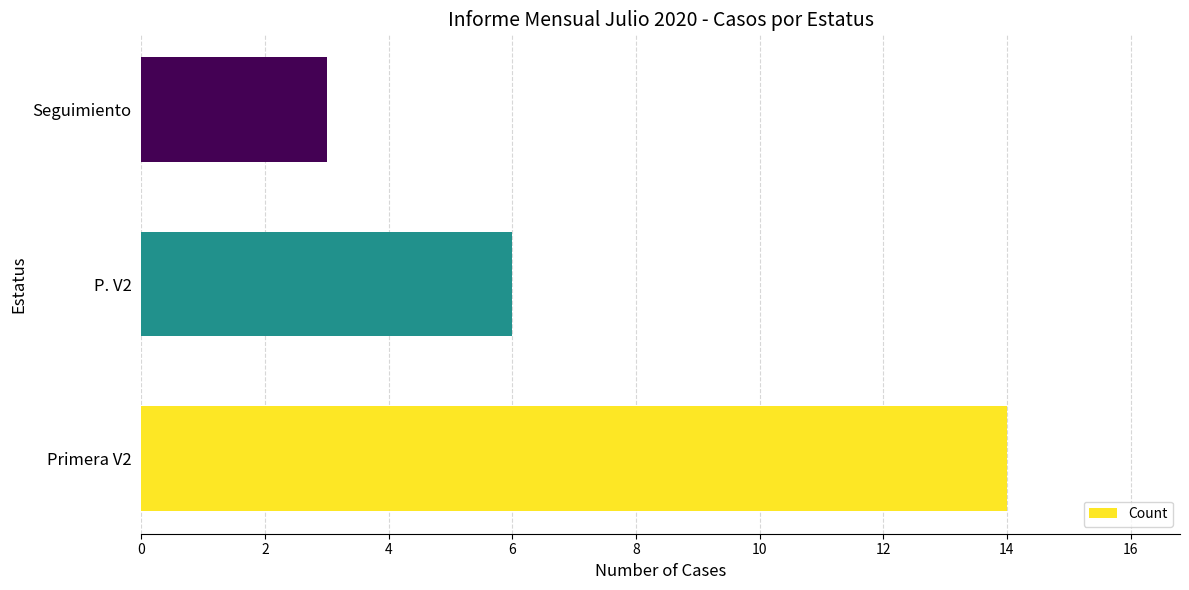

What is the sum of the values at P. V2 and Primera V2?

20